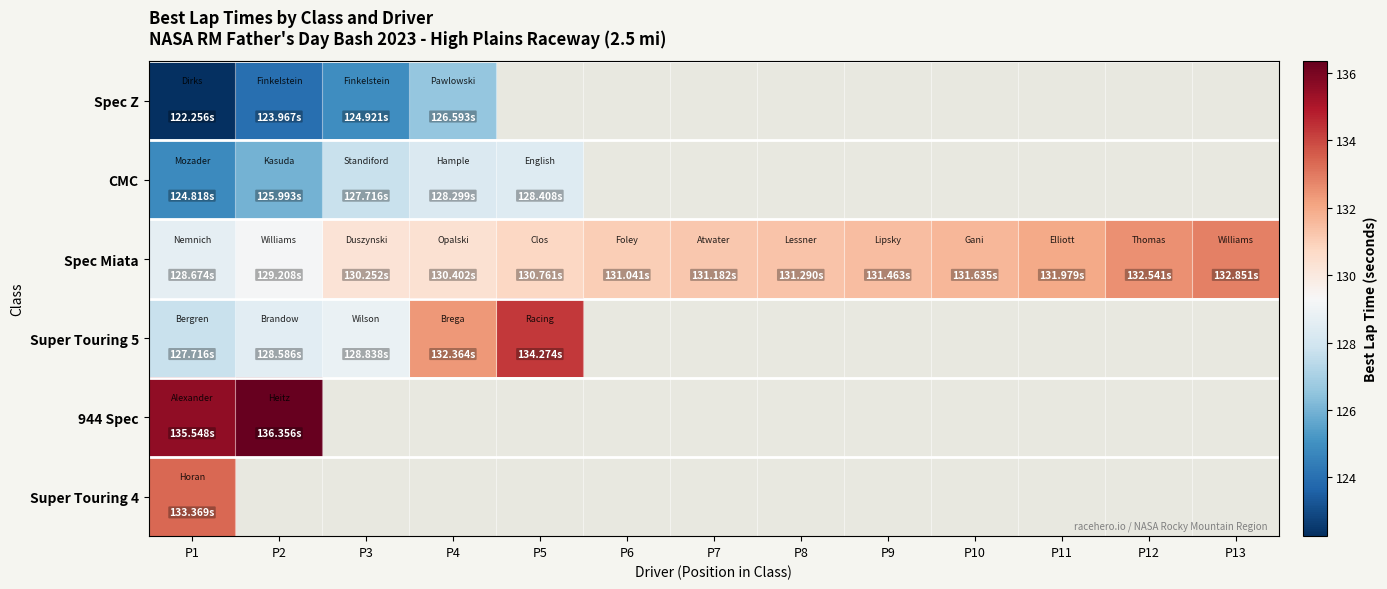

List the series in order of their peak value, lowest first.

Spec Z, CMC, Spec Miata, Super Touring 4, Super Touring 5, 944 Spec